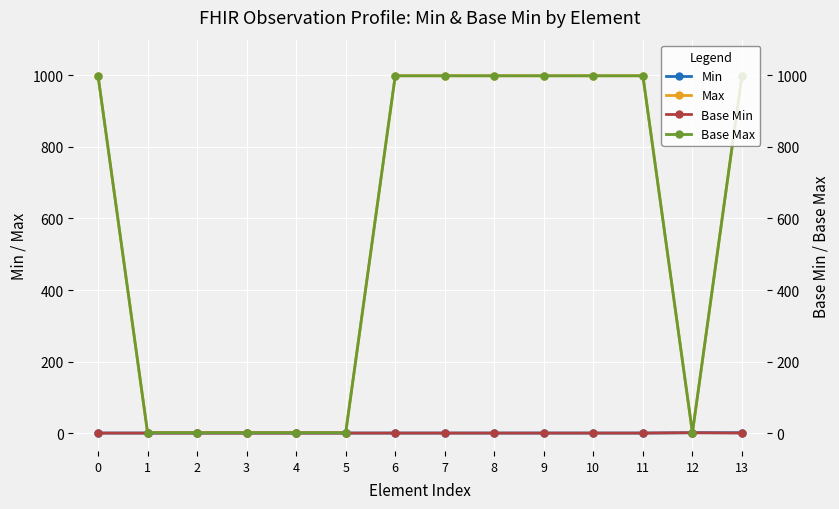

How many values in the Base Max series are below 999?

6